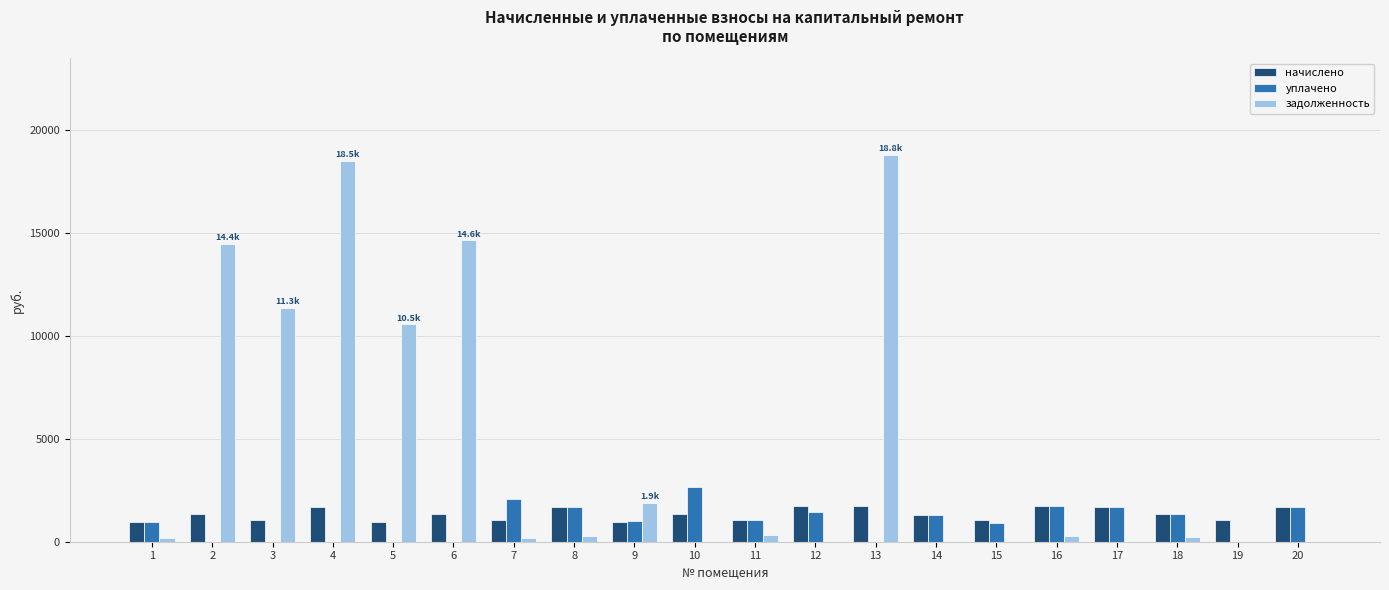

How many data points in уплачено are above 1077?

10